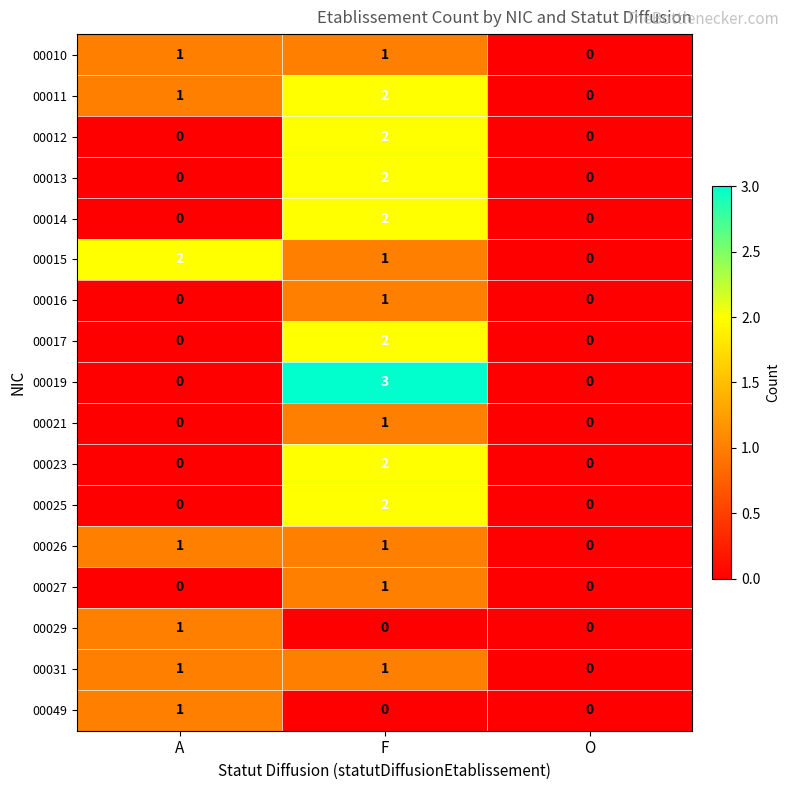

Is the value of 00026 at F greater than the value of 00016 at O?

Yes